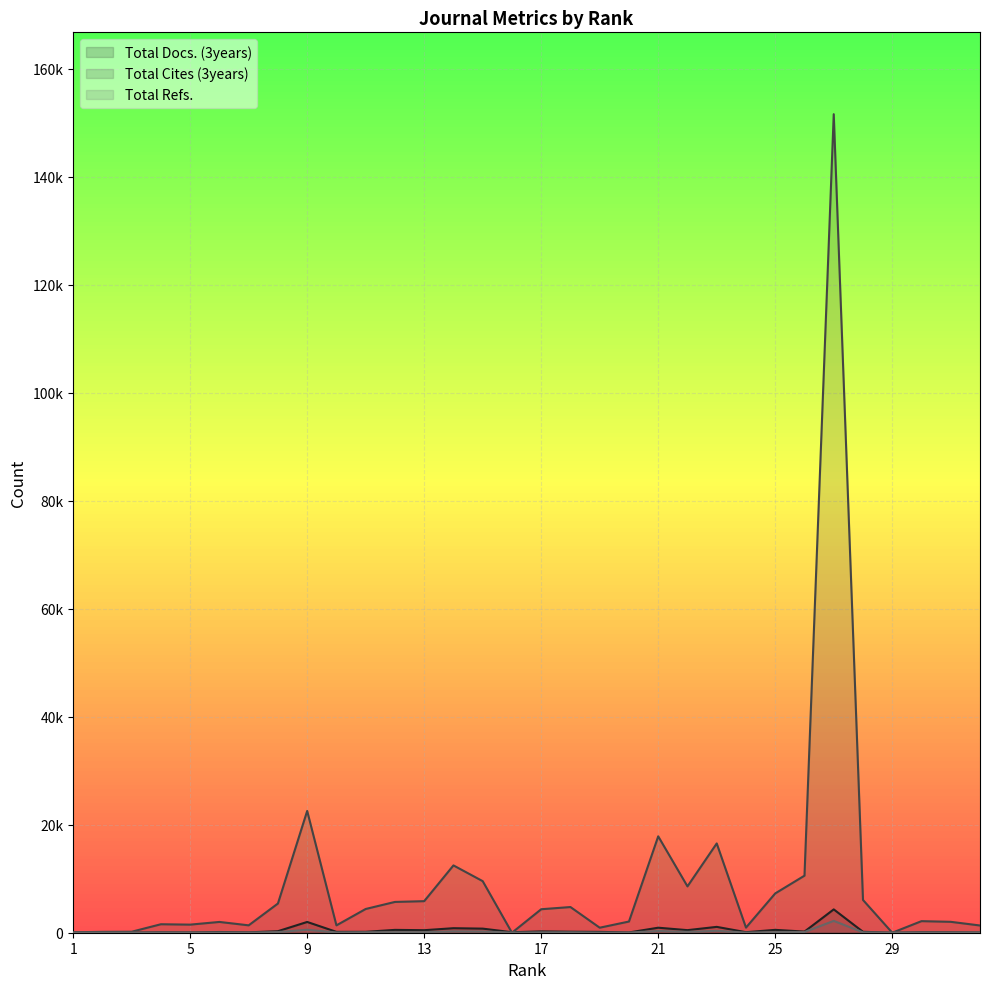

Reading right to left, extract all data points from this chart.

Total Docs. (3years): 32=53	31=80	30=92	29=0	28=171	27=4322	26=209	25=530	24=97	23=1084	22=476	21=929	20=51	19=155	18=190	17=244	16=94	15=758	14=837	13=468	12=525	11=168	10=161	9=1995	8=282	7=72	6=132	5=58	4=83	3=19	2=12	1=21
Total Cites (3years): 32=1339	31=2019	30=2144	29=0	28=6069	27=151601	26=10568	25=7281	24=947	23=16536	22=8583	21=17855	20=2073	19=930	18=4757	17=4351	16=0	15=9552	14=12467	13=5845	12=5703	11=4397	10=1363	9=22555	8=5409	7=1368	6=1998	5=1499	4=1570	3=183	2=164	1=85
Total Refs.: 32=60	31=40	30=45	29=18	28=72	27=2194	26=129	25=120	24=26	23=349	22=159	21=320	20=32	19=30	18=74	17=73	16=24	15=226	14=255	13=115	12=116	11=86	10=52	9=546	8=121	7=33	6=47	5=32	4=40	3=8	2=7	1=6